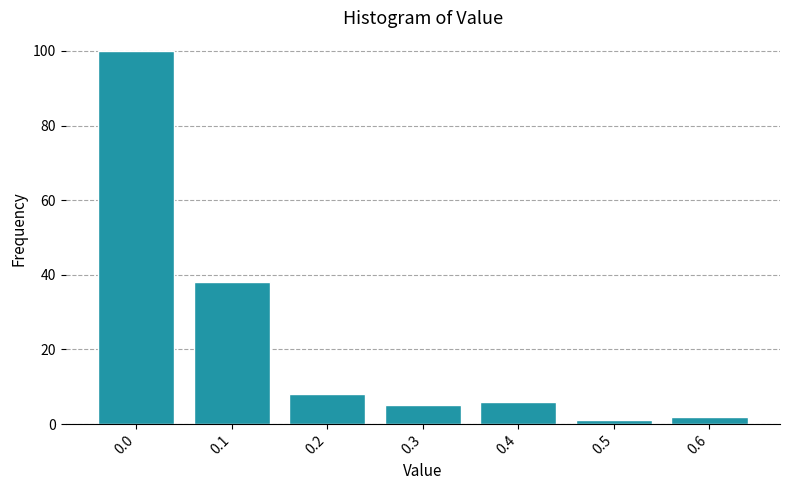

Reading left to right, what are all the values shown in this chart?

100	38	8	5	6	1	2